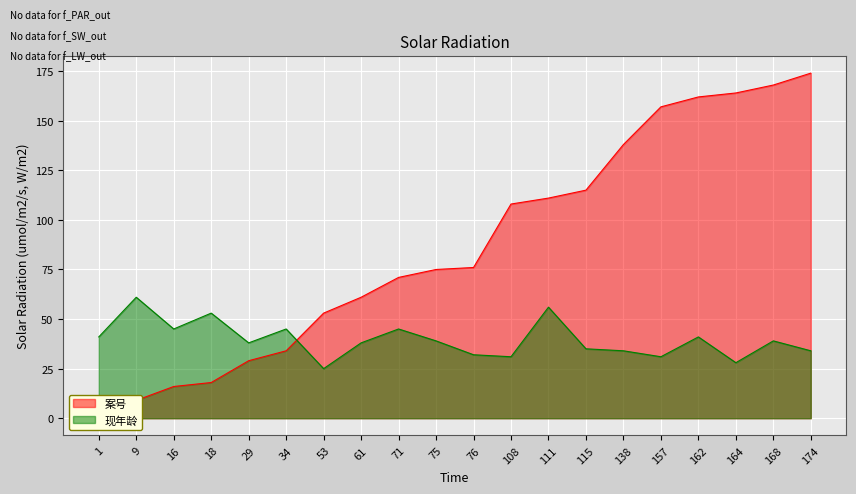

How many interior local peaks does the 现年龄 series have?

7